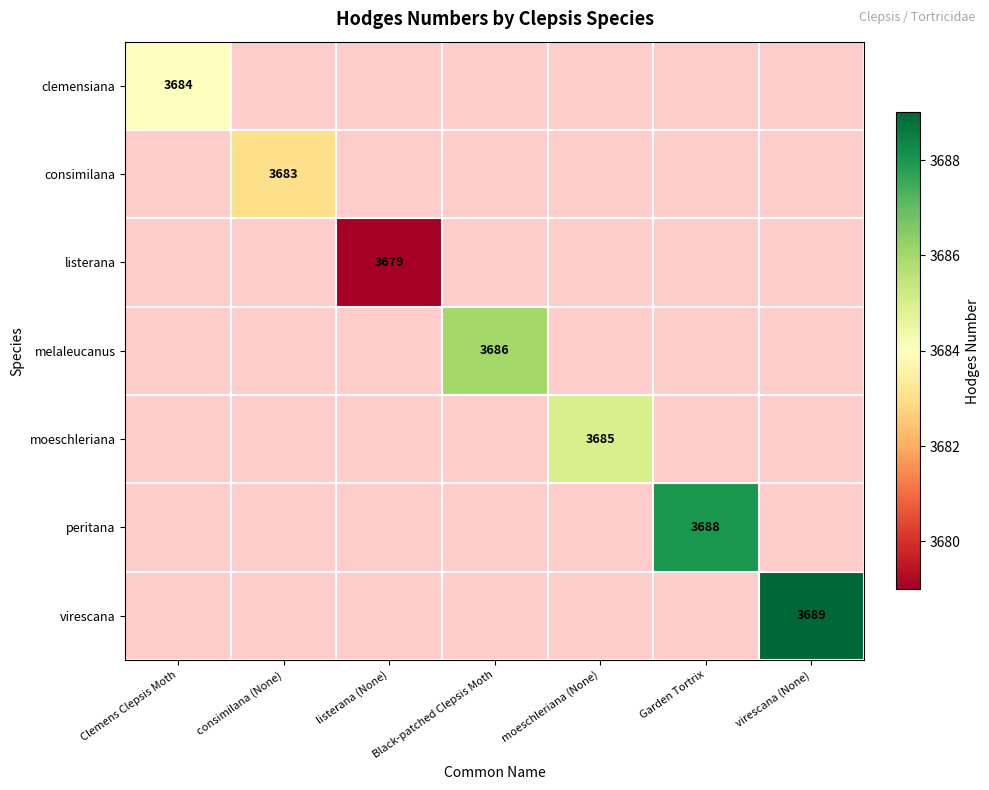

True or false: listerana has a value of 3679 at listerana (None).

True